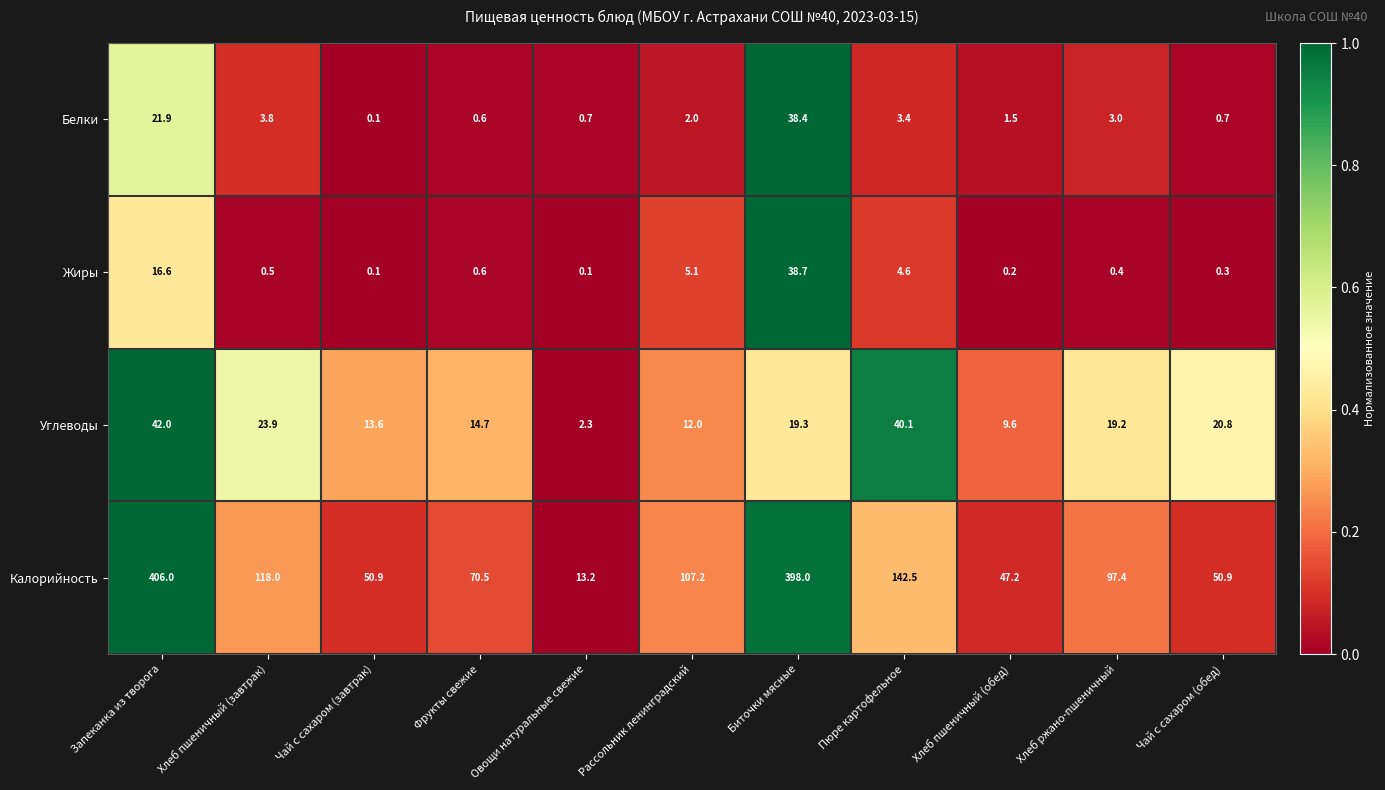

True or false: Жиры has a value of 5.1 at Рассольник ленинградский.

True